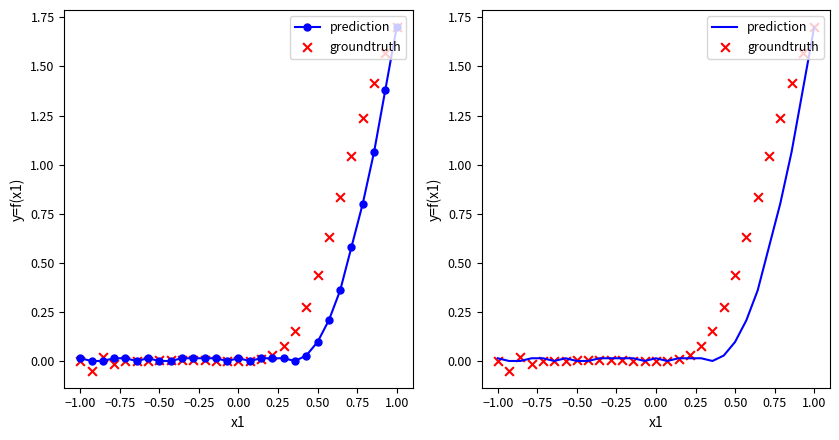

Which series contains the highest Y value?

prediction